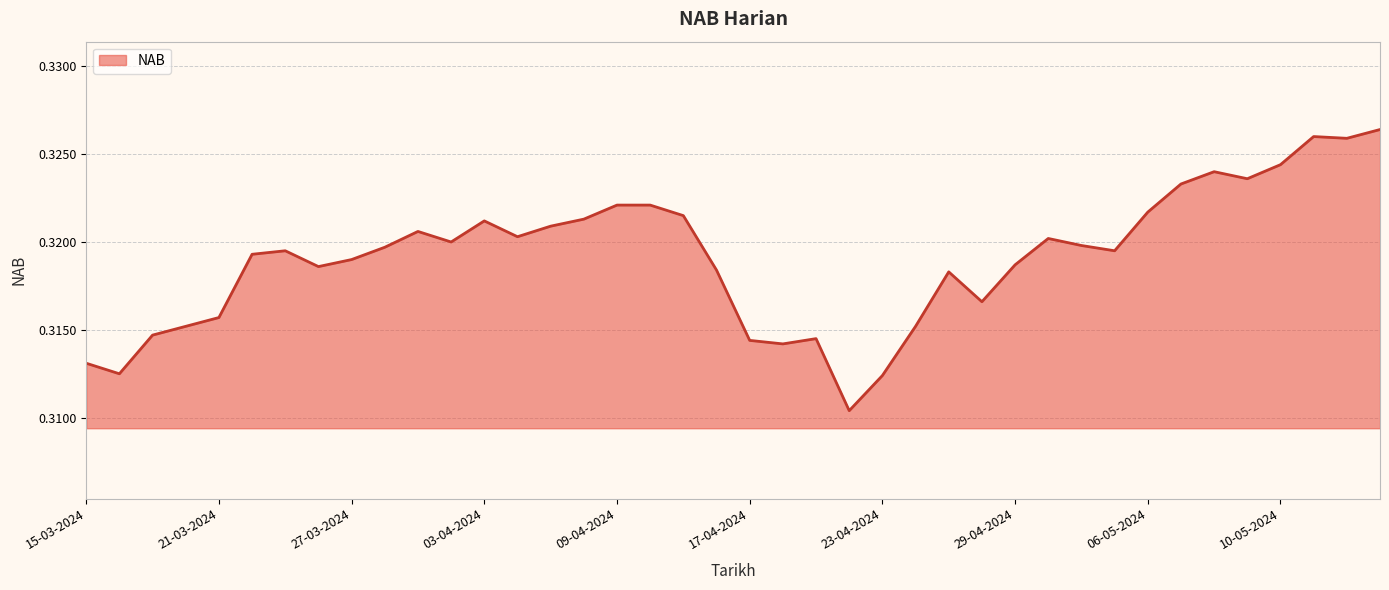

True or false: there are more than 2 points higher than both neighbors.

True